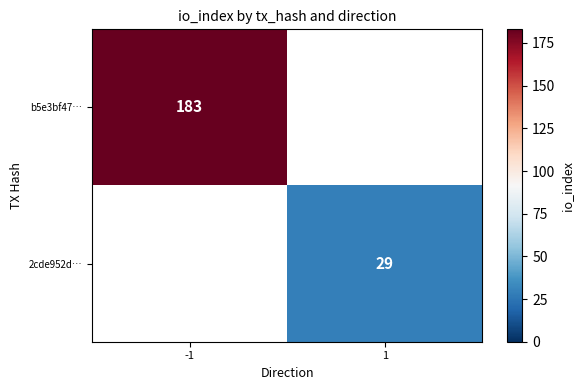

How many series are shown in this chart?

2